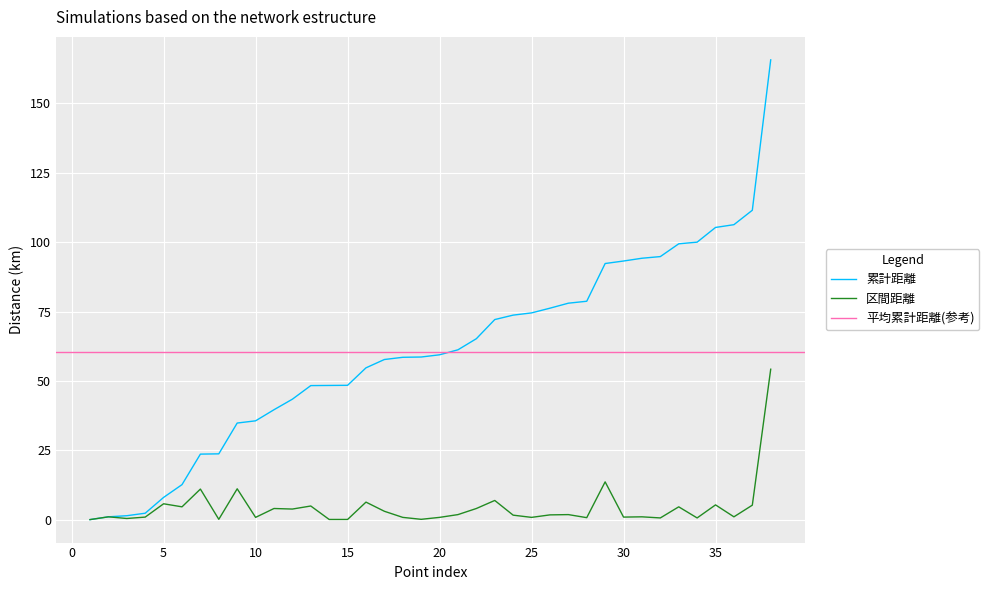

The 累計距離 series shows 59.4 at 20. True or false?

True